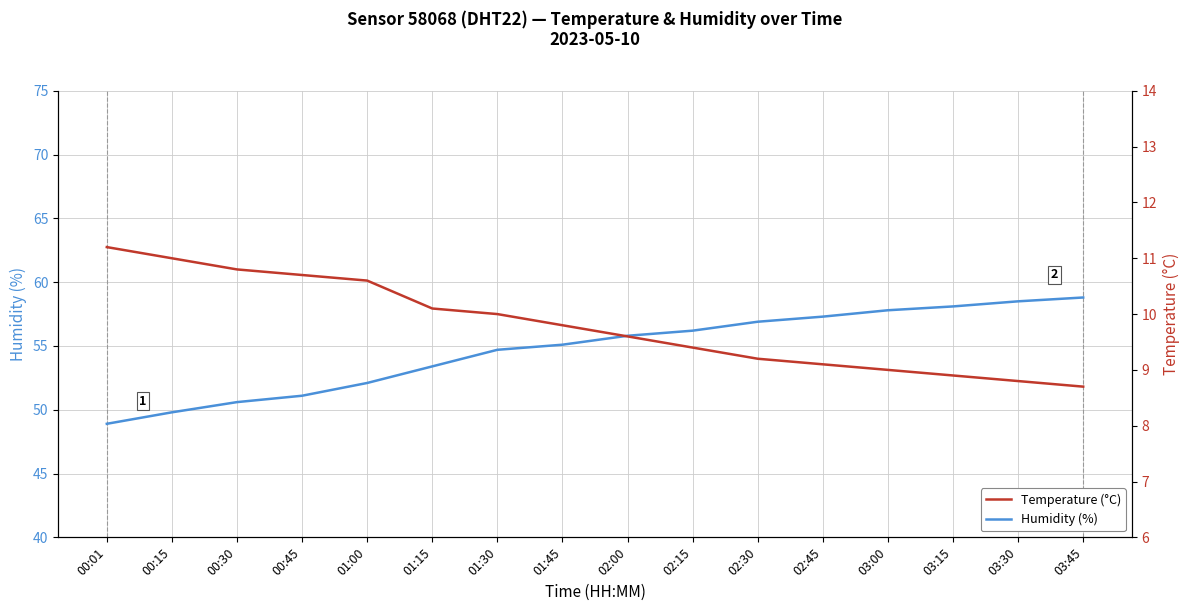

What position from the left is 02:45?

12